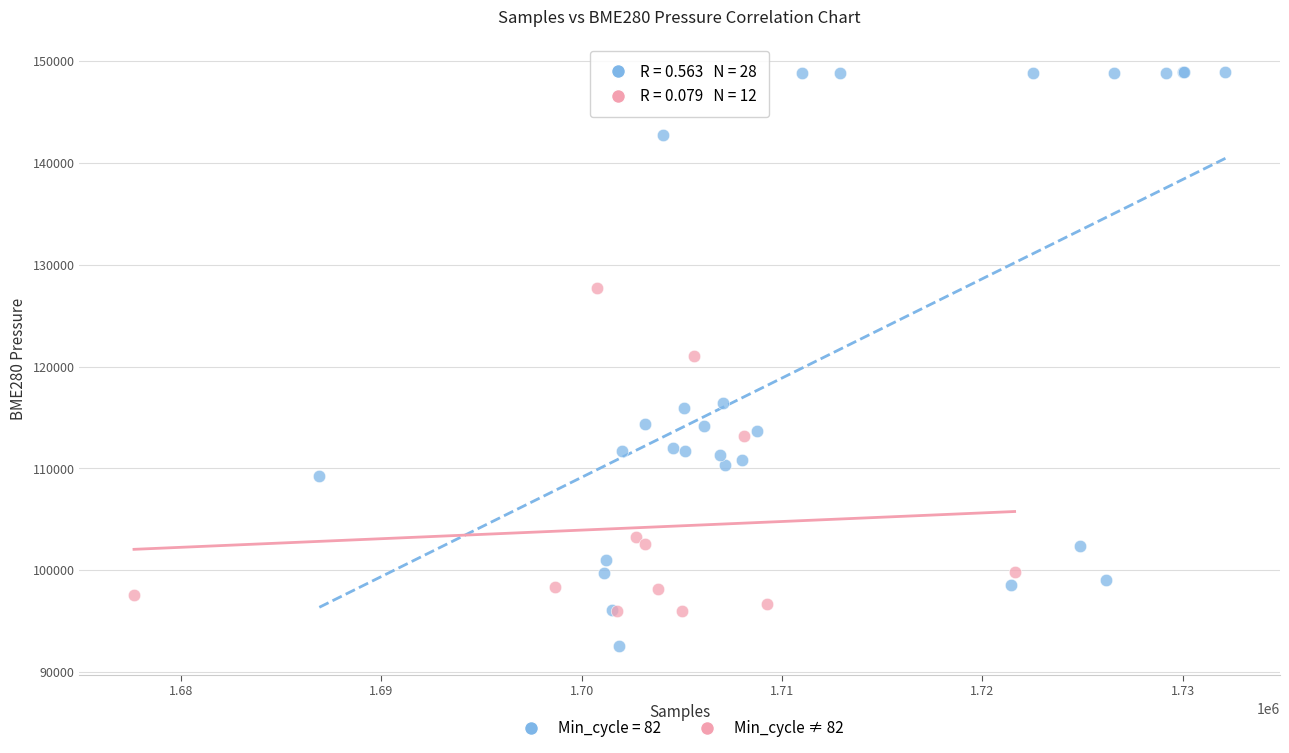

Which series reaches the maximum Y coordinate?

Min_cycle = 82